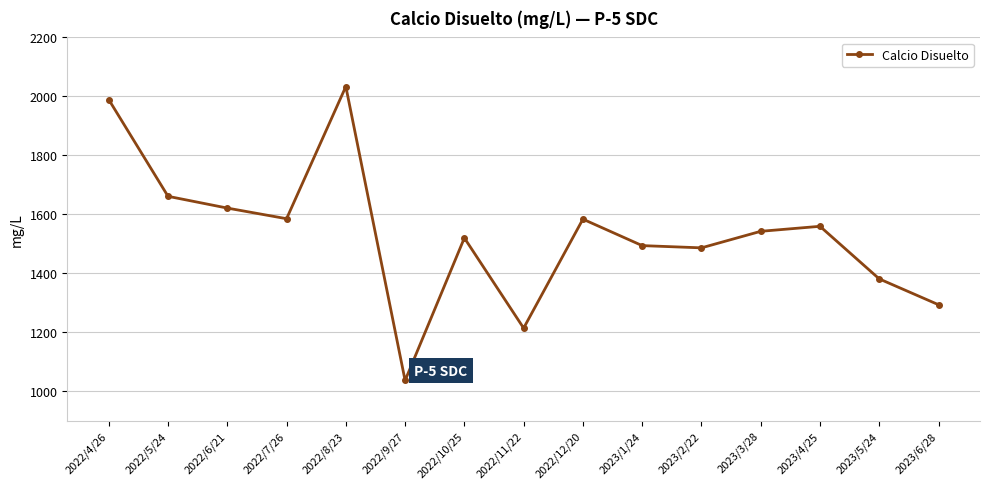

What is the minimum value shown in the chart?

1036.0